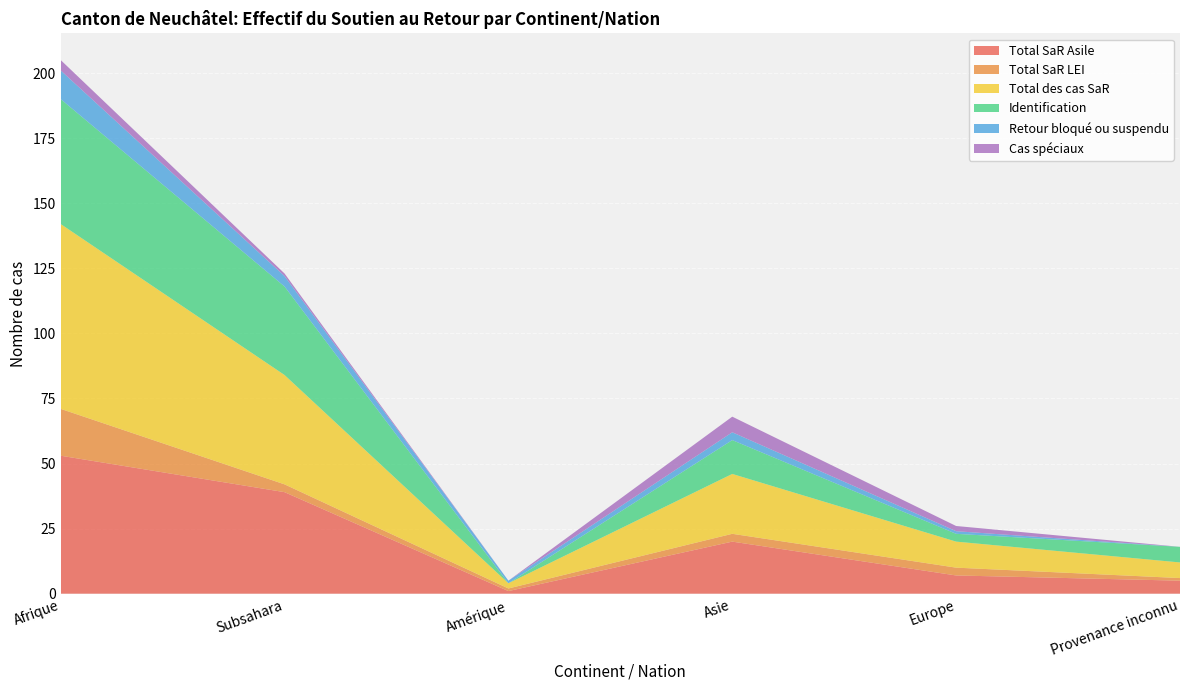

Reading left to right, transcribe all the data shown in this chart.

Total SaR Asile: Afrique=53	Subsahara=39	Amérique=1	Asie=20	Europe=7	Provenance inconnu=5
Total SaR LEI: Afrique=18	Subsahara=3	Amérique=1	Asie=3	Europe=3	Provenance inconnu=1
Total des cas SaR: Afrique=71	Subsahara=42	Amérique=2	Asie=23	Europe=10	Provenance inconnu=6
Identification: Afrique=48	Subsahara=34	Amérique=0	Asie=13	Europe=3	Provenance inconnu=6
Retour bloqué ou suspendu: Afrique=11	Subsahara=4	Amérique=1	Asie=3	Europe=1	Provenance inconnu=0
Cas spéciaux: Afrique=4	Subsahara=1	Amérique=0	Asie=6	Europe=2	Provenance inconnu=0